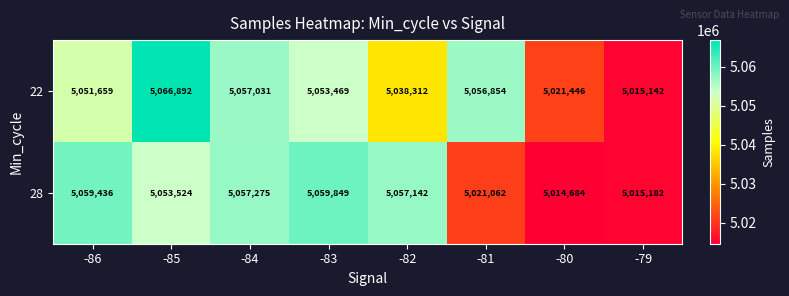

The 28 series shows 1327393 at -80. True or false?

False